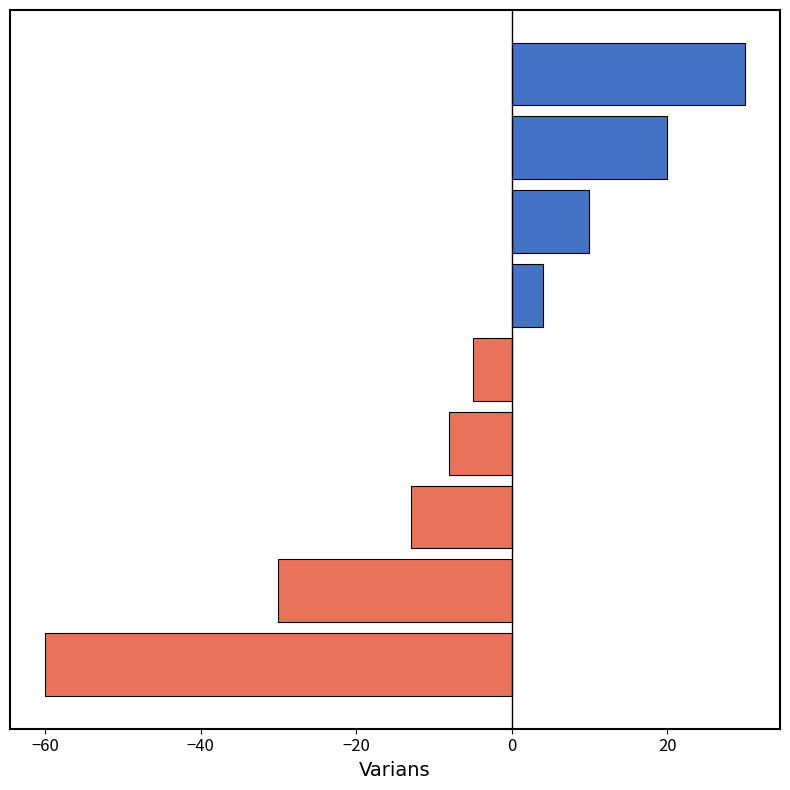

What is the greatest value displayed?

30